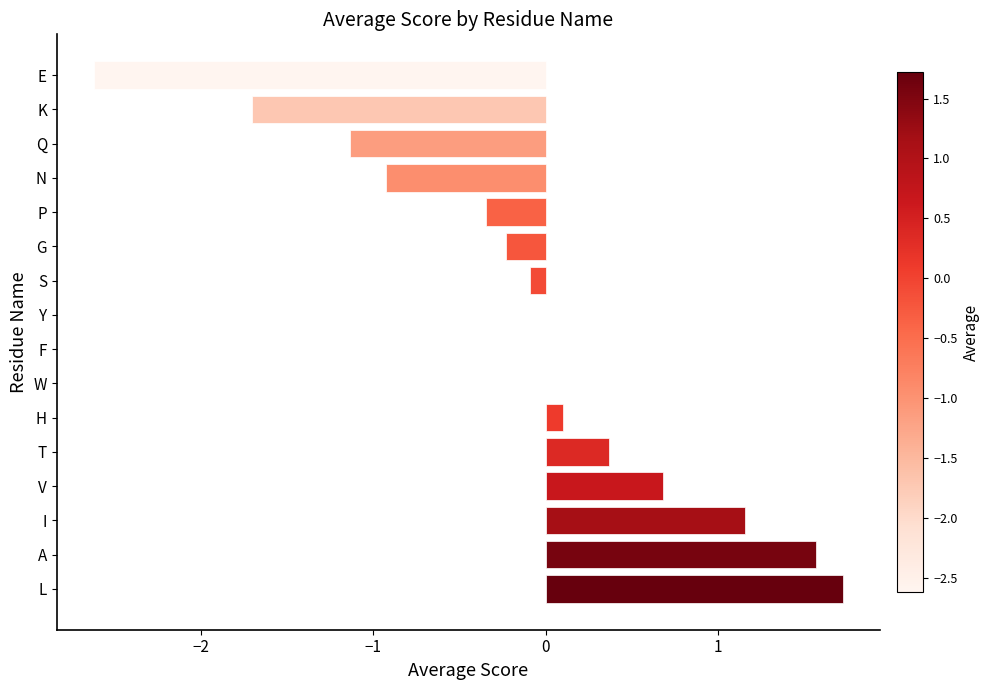

How many categories are shown in the chart?

16